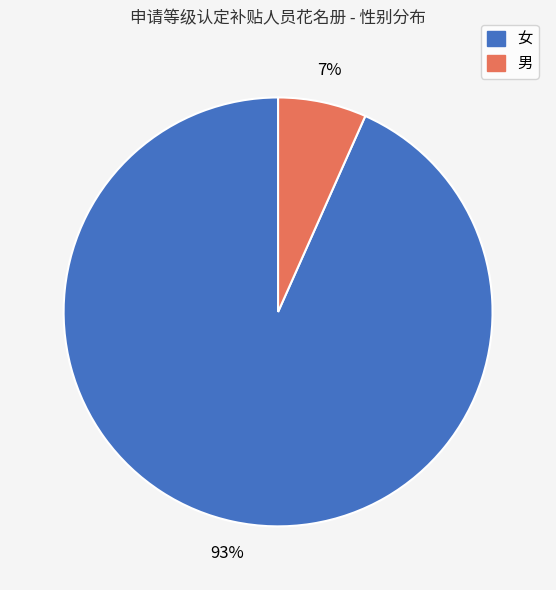

Does any single category account for the majority?

Yes